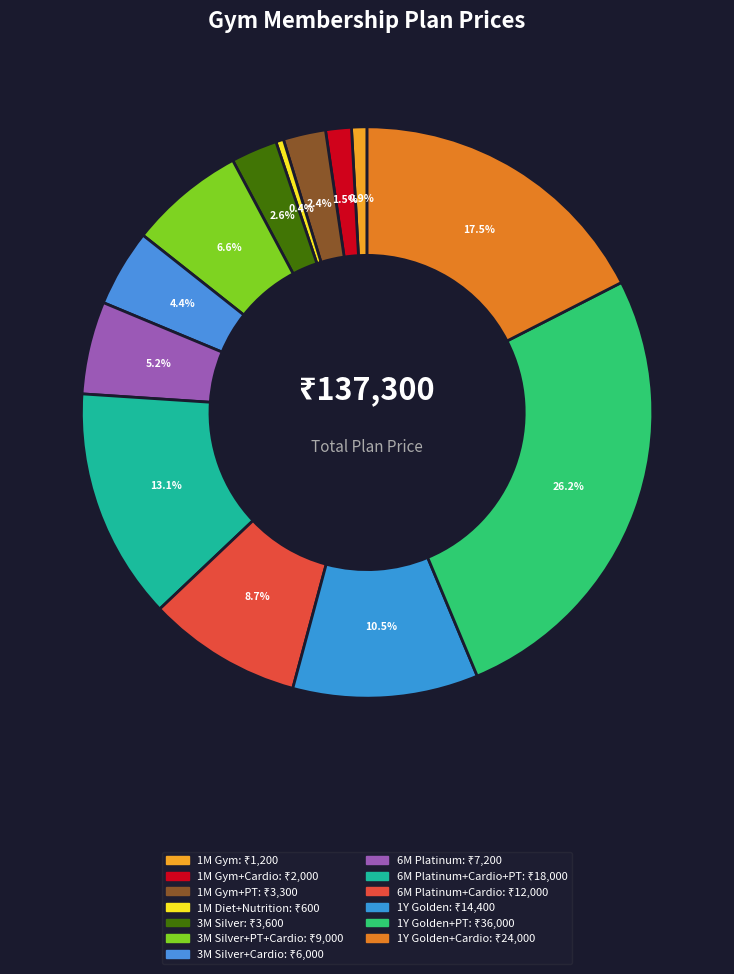

How many segments does this pie chart have?

13